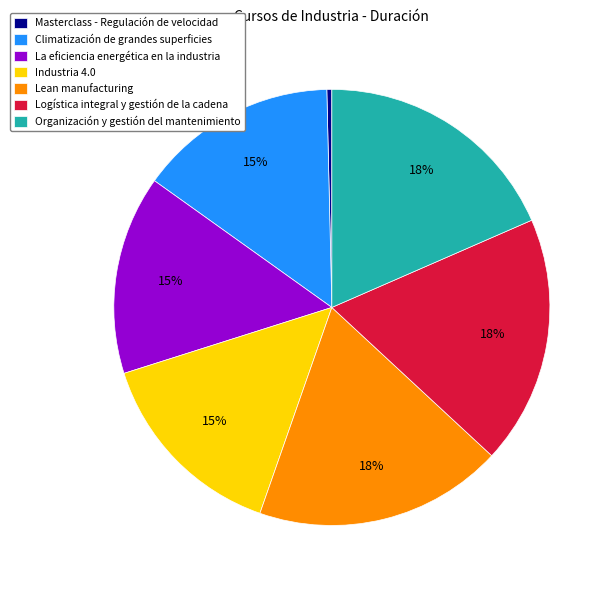

Count the number of slices in the pie.

7